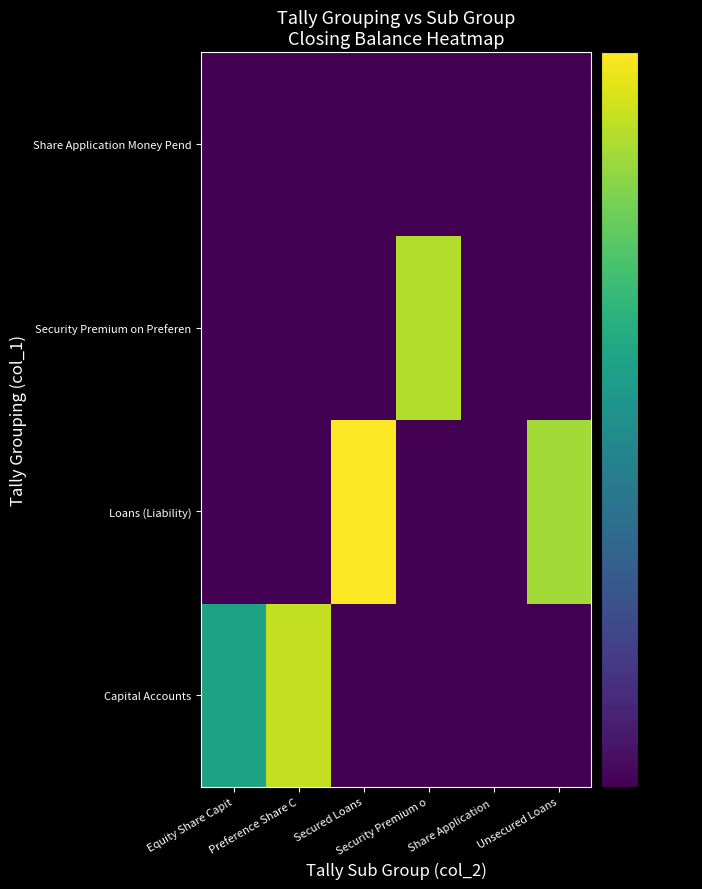

What is the difference between the highest and lowest values at Security Premium o?

45049999.9